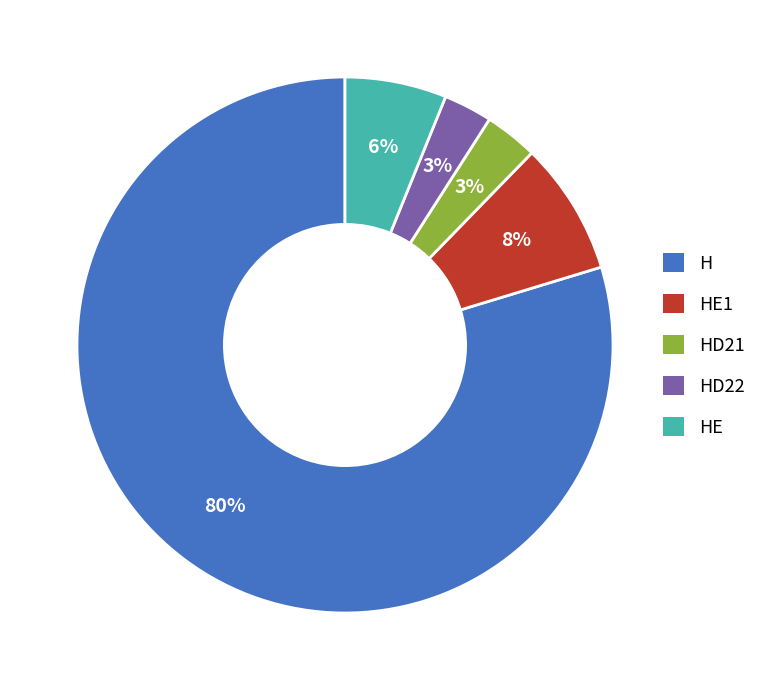

Between HE and HE1, which is larger?

HE1